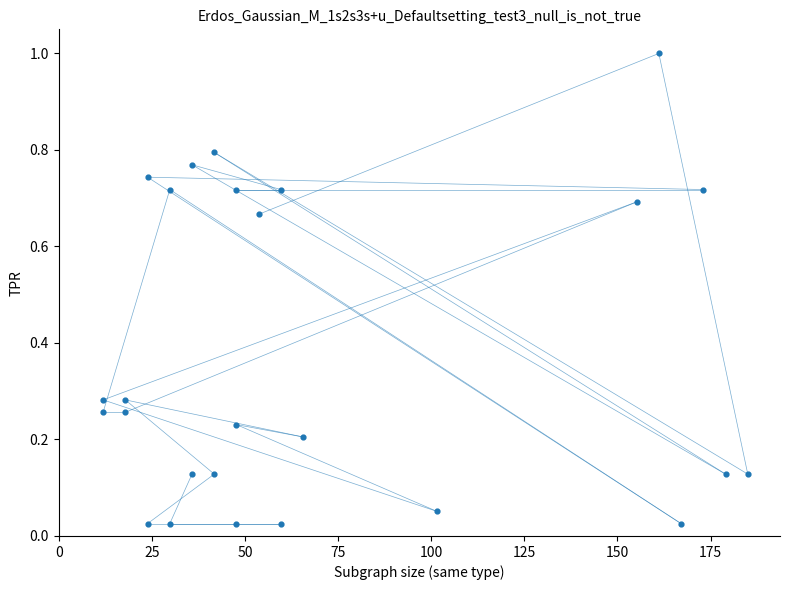

What is the range of Y values (max minus min)?

1.0